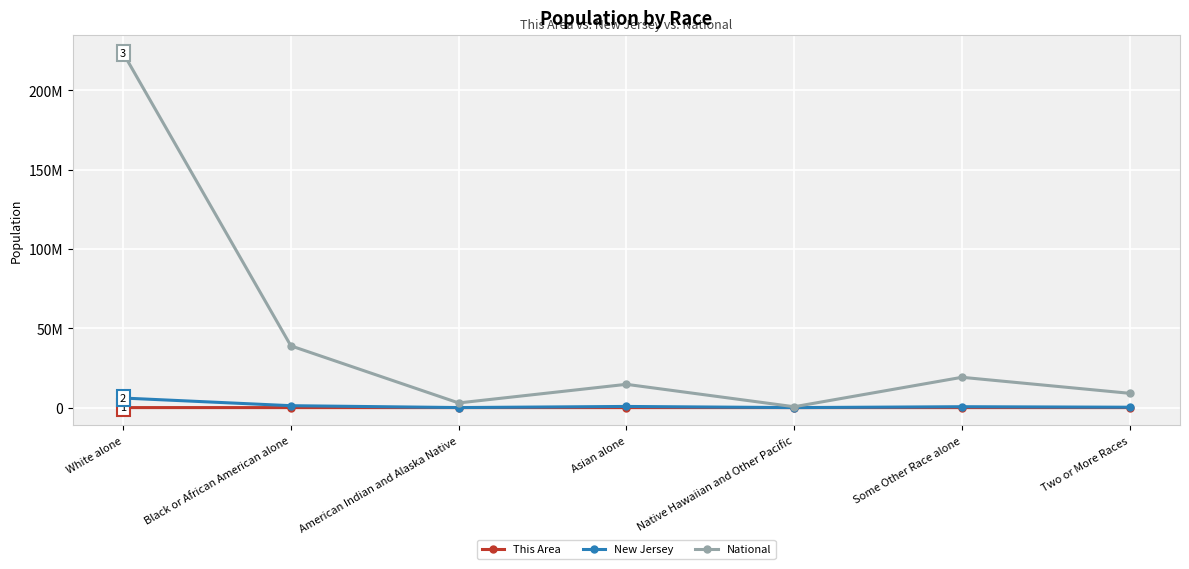

Where is National nearest to the value 112046639?

Black or African American alone